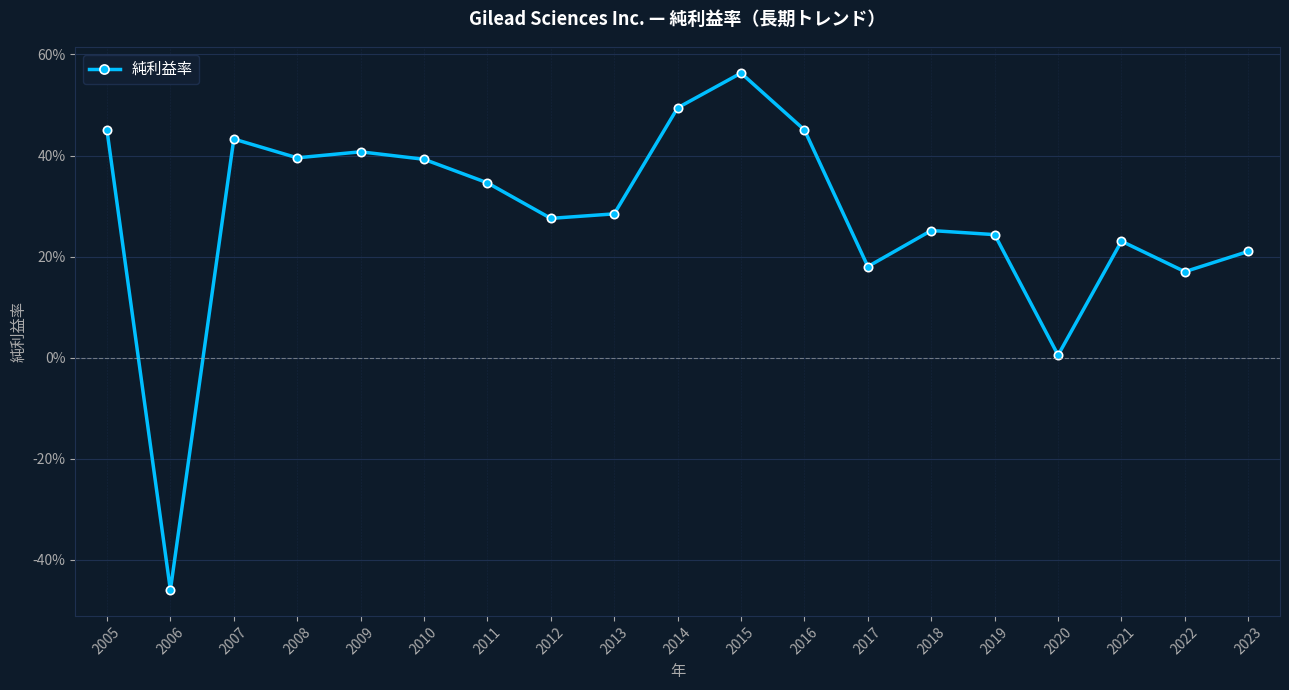

At which label is the value closest to 0?

2020